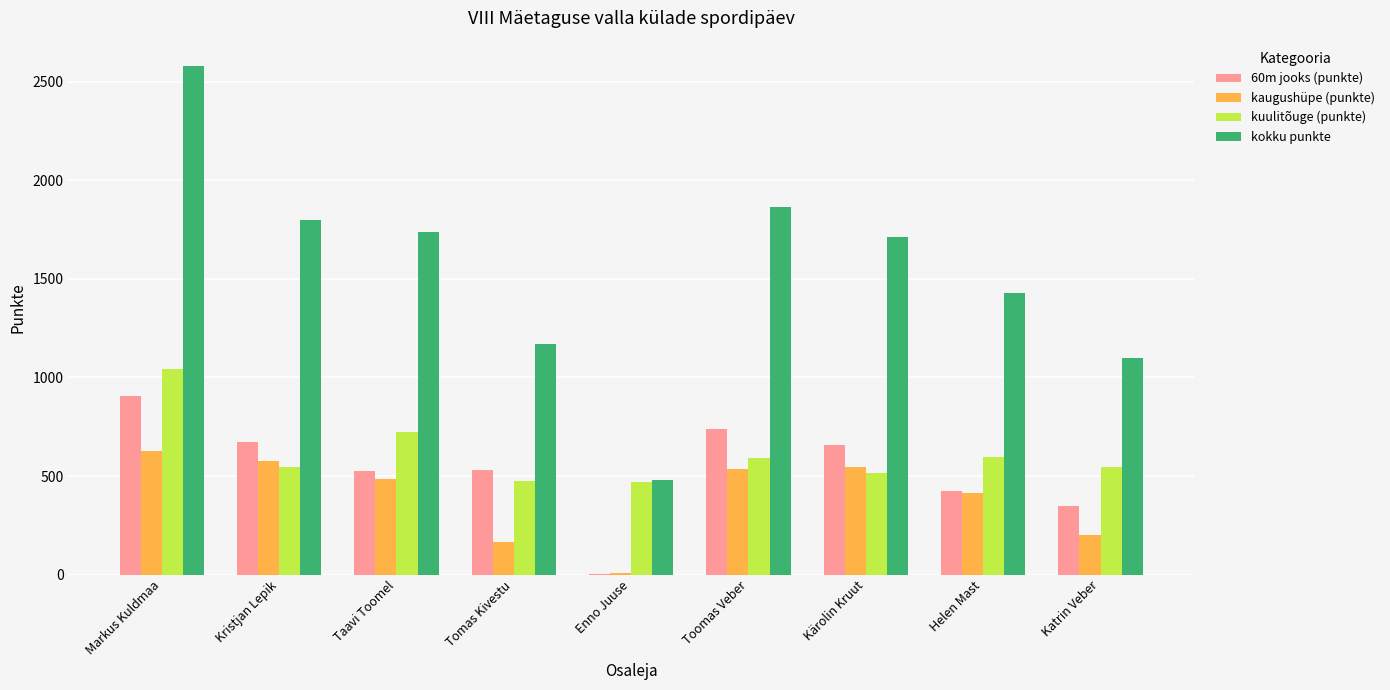

Which series has the largest total across all categories?

kokku punkte